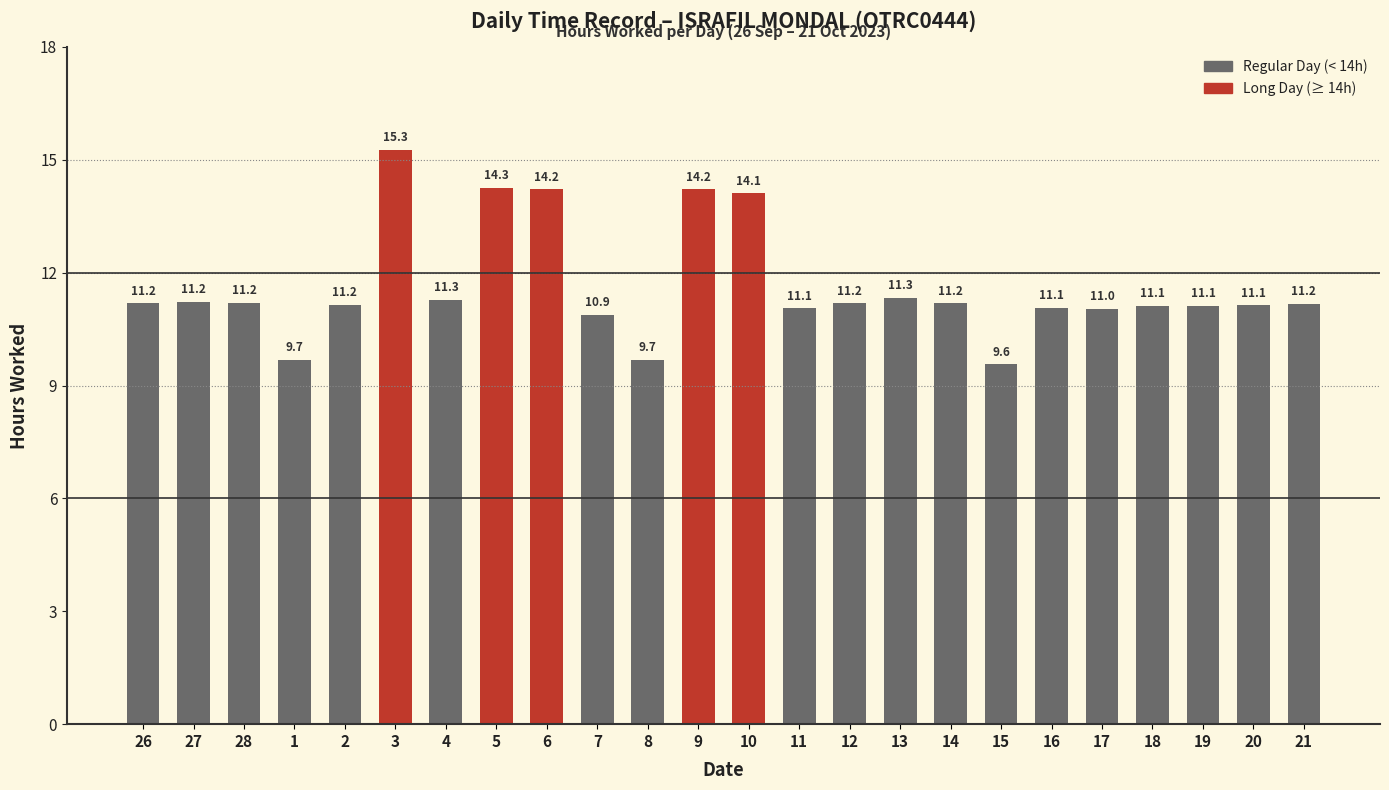

What is the label of the 20th bar from the right?

2